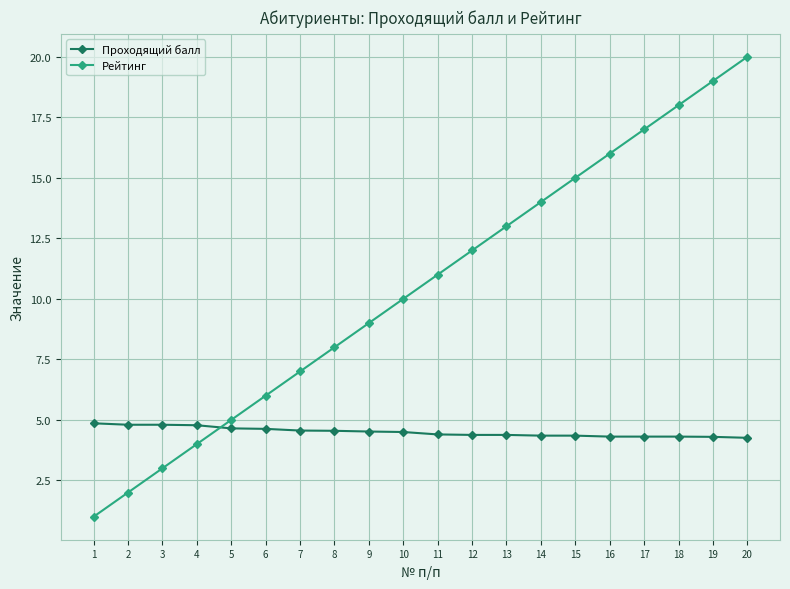

What are all the series names shown in the legend?

Проходящий балл, Рейтинг